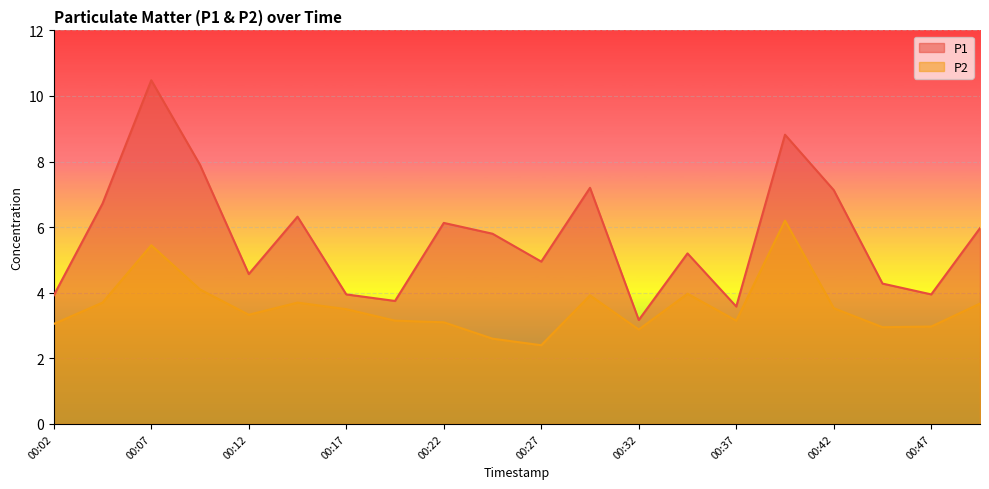

What are all the series names shown in the legend?

P1, P2